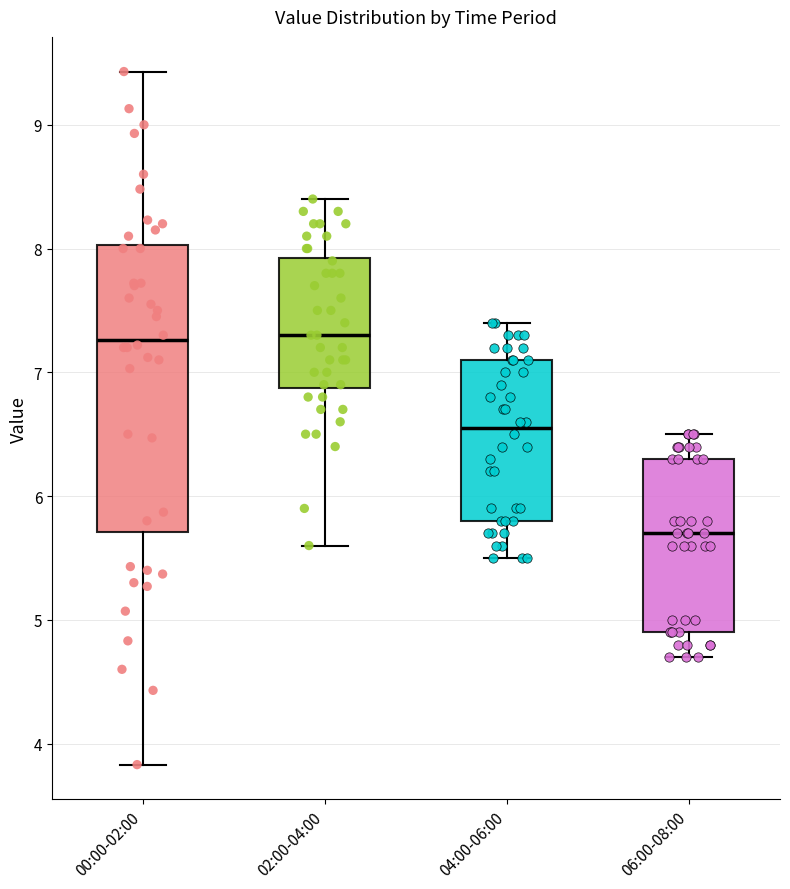

Reading left to right, transcribe this box plot: for each box, give where its median line is, the range the box spans, and where its two whiskers end, as read against the y-axis. The values are not printed on the chart, so give them approximately, as read against the axis.

00:00-02:00: median 7.3, box 5.7 to 8.0, whiskers 3.8 to 9.4
02:00-04:00: median 7.3, box 6.9 to 7.9, whiskers 5.6 to 8.4
04:00-06:00: median 6.6, box 5.8 to 7.1, whiskers 5.5 to 7.4
06:00-08:00: median 5.7, box 4.9 to 6.3, whiskers 4.7 to 6.5